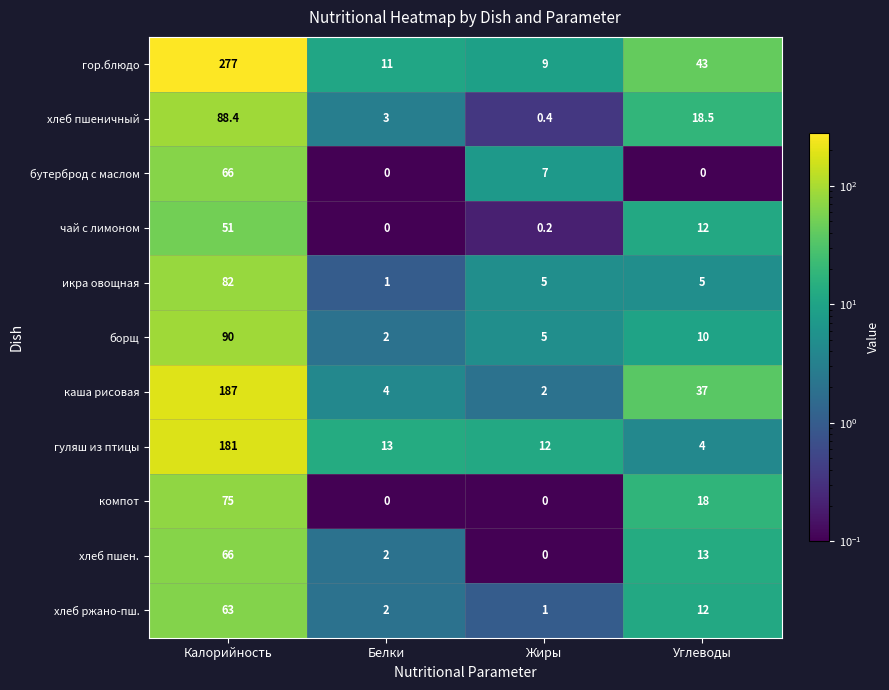

Which series has the largest total across all categories?

гор.блюдо